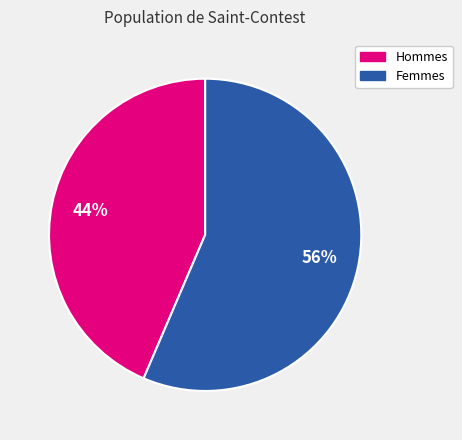

Does any single category account for the majority?

Yes